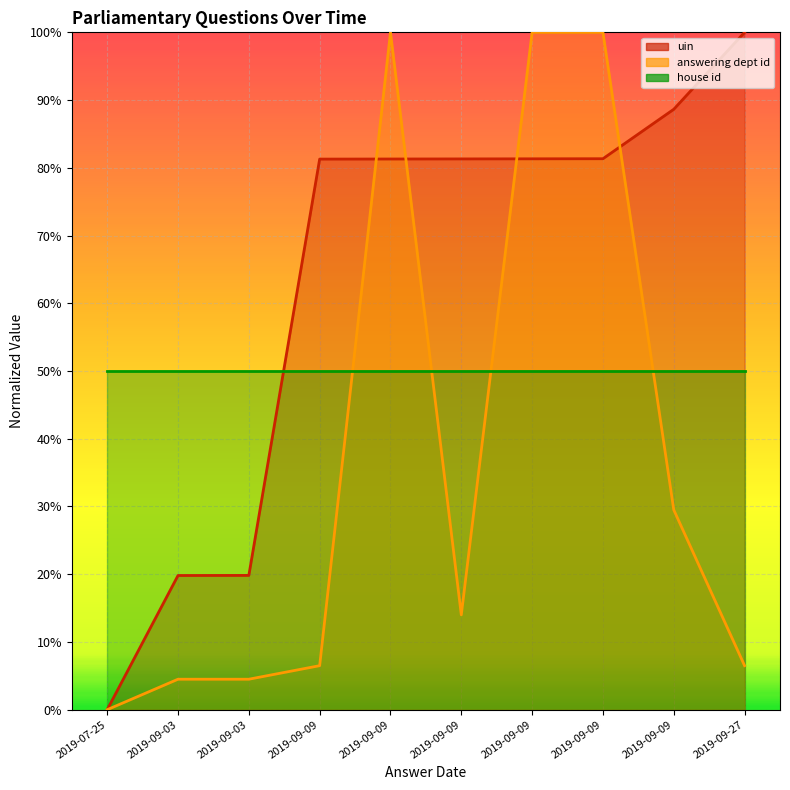

What is the value of the uin point at the 5th from the left?

0.8